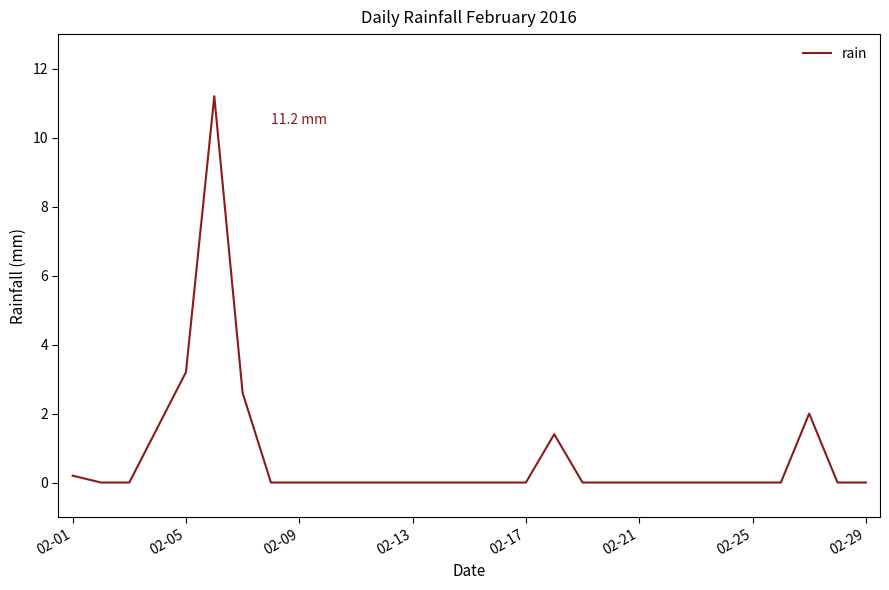

What is the difference between the maximum and minimum values?

11.2